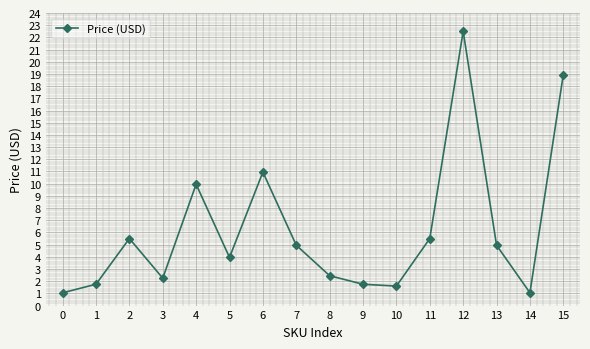

True or false: the data has more than 0 interior local peaks.

True